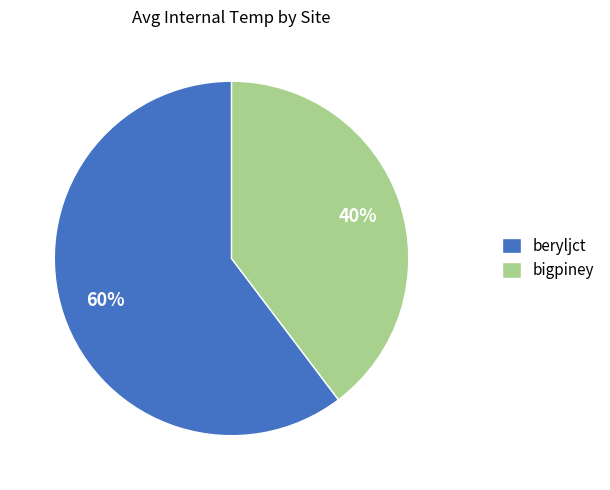

Do beryljct and bigpiney together represent more than half of the pie?

Yes